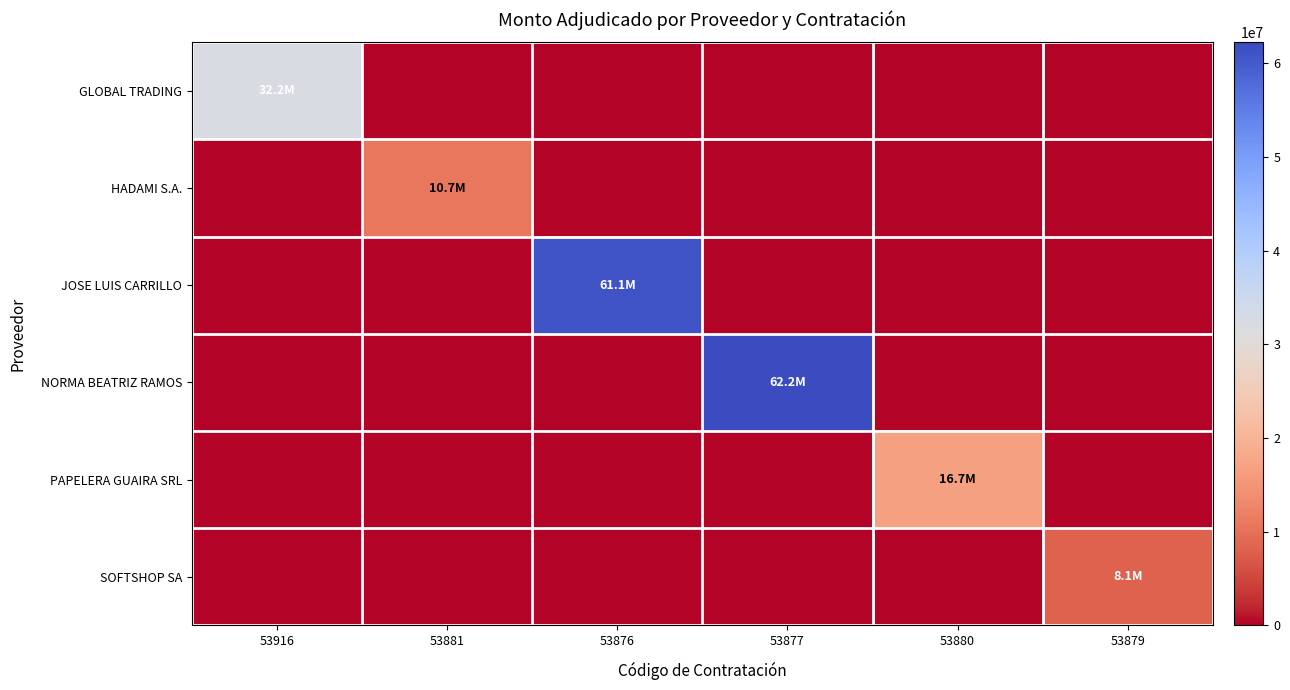

What is the greatest value displayed?

62230000